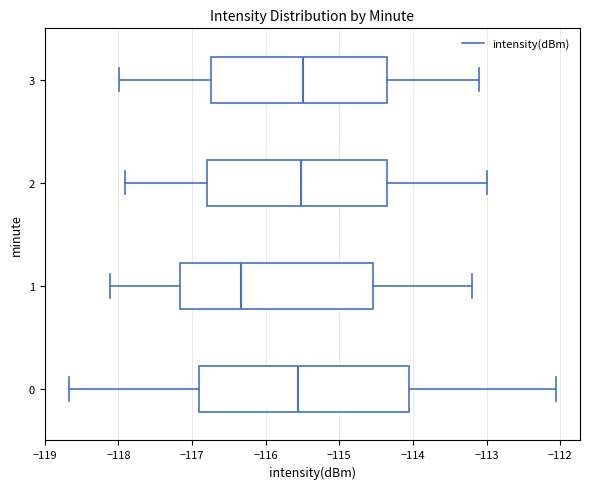

Where does the right whisker of the box at y = 1 end on the x-axis? The values are not printed on the chart, so give them approximately, as read against the axis.

-113.2